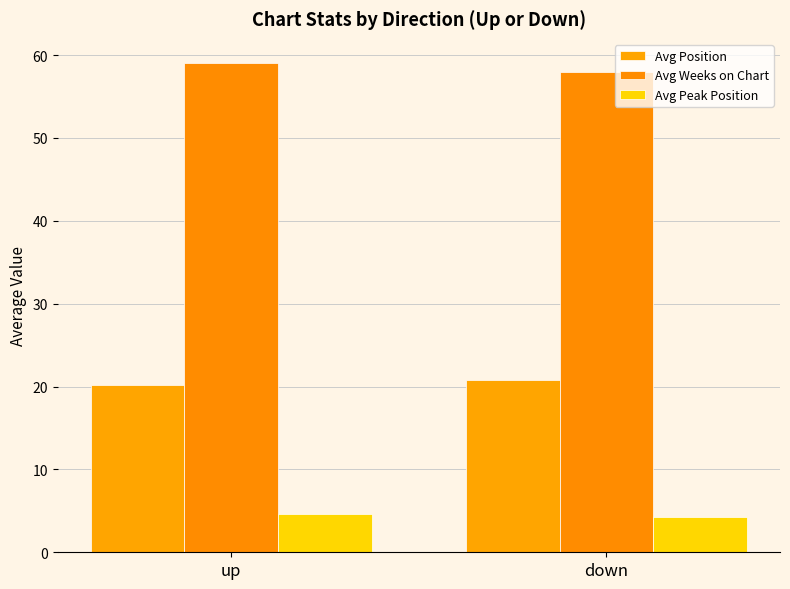

Is it true that Avg Peak Position equals 4.6 at up?

True